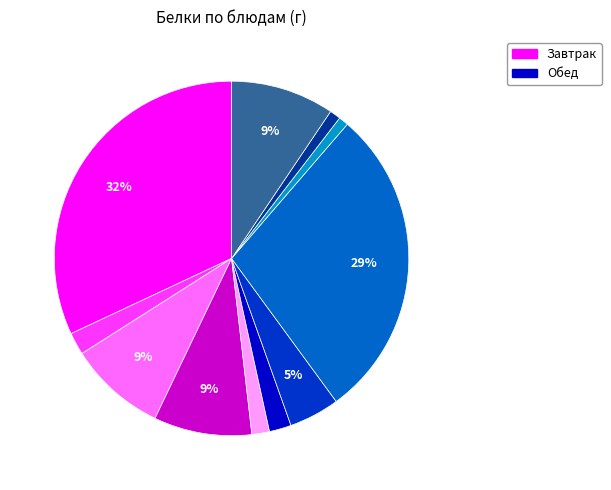

Is there any slice that represents more than half of the pie?

No